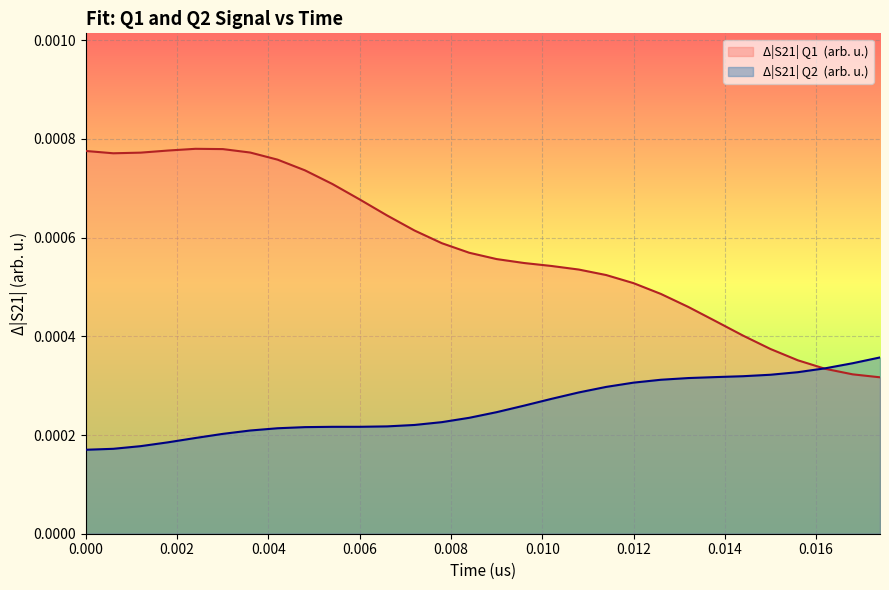

True or false: Δ|S21| Q1 (arb. u.) and Δ|S21| Q2 (arb. u.) cross at least once.

True